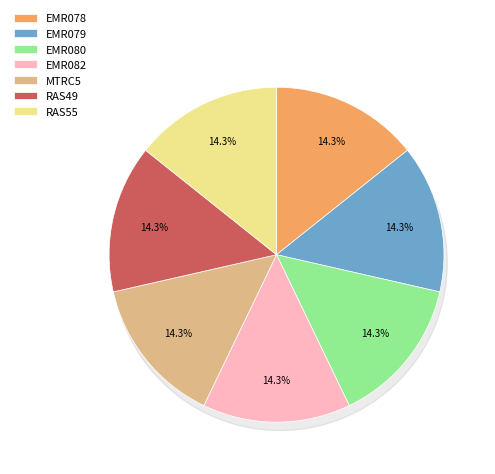

How much of the chart is everything except EMR079?

85.7%